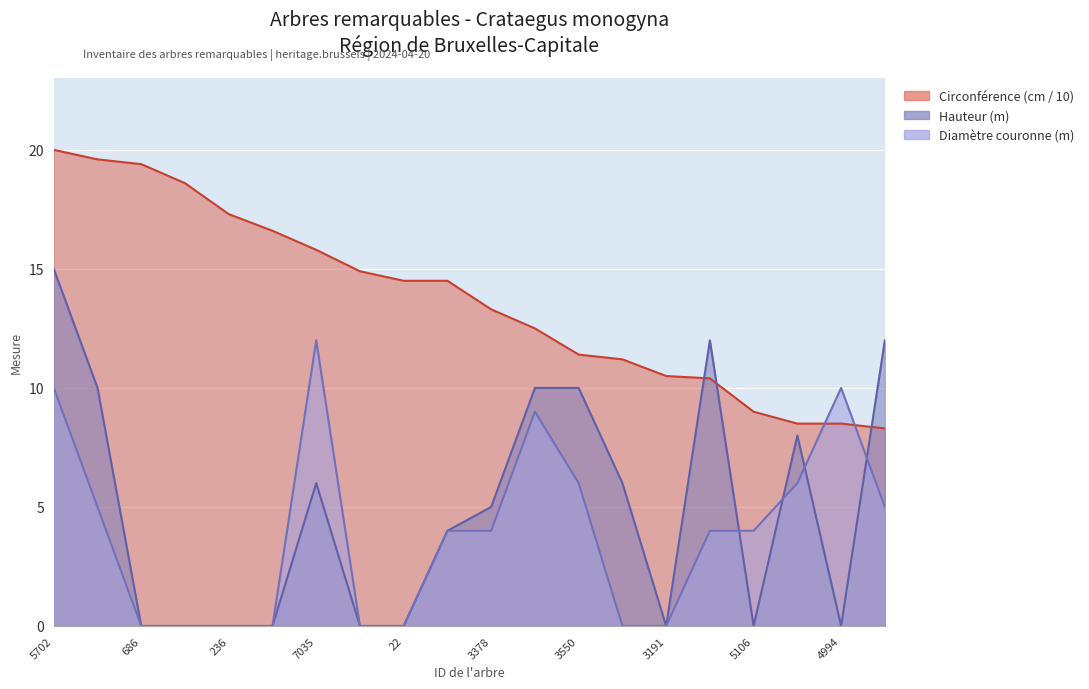

At which category does the chart reach its minimum across all series?

686